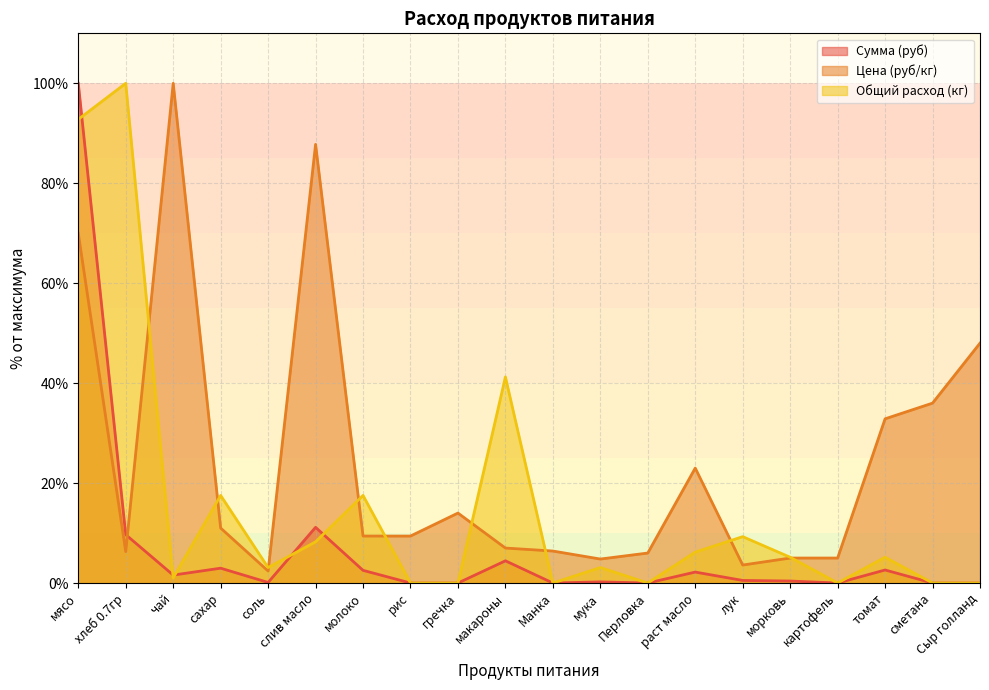

Reading left to right, list all the values displayed in this chart.

Сумма (руб): мясо=100.0	хлеб 0.7гр=9.7	чай=1.6	сахар=3.0	соль=0.1	слив масло=11.1	молоко=2.5	рис=0.0	гречка=0.0	макароны=4.4	Манка=0.0	мука=0.2	Перловка=0.0	раст масло=2.2	лук=0.5	морковь=0.4	картофель=0.0	томат=2.6	сметана=0.0	Сыр голланд=0.0
Цена (руб/кг): мясо=70.0	хлеб 0.7гр=6.3	чай=100.0	сахар=11.0	соль=2.4	слив масло=87.8	молоко=9.4	рис=9.4	гречка=14.0	макароны=7.0	Манка=6.4	мука=4.8	Перловка=6.0	раст масло=23.0	лук=3.6	морковь=5.0	картофель=5.0	томат=32.9	сметана=36.0	Сыр голланд=48.0
Общий расход (кг): мясо=92.8	хлеб 0.7гр=100.0	чай=1.0	сахар=17.5	соль=3.1	слив масло=8.2	молоко=17.5	рис=0.0	гречка=0.0	макароны=41.2	Манка=0.0	мука=3.1	Перловка=0.0	раст масло=6.2	лук=9.3	морковь=5.2	картофель=0.0	томат=5.2	сметана=0.0	Сыр голланд=0.0